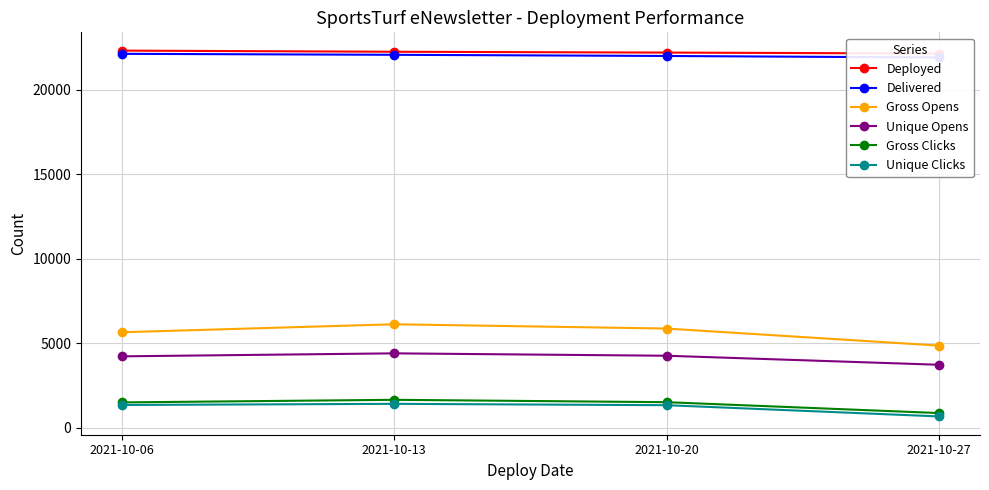

What is the maximum value for Gross Opens?

6116